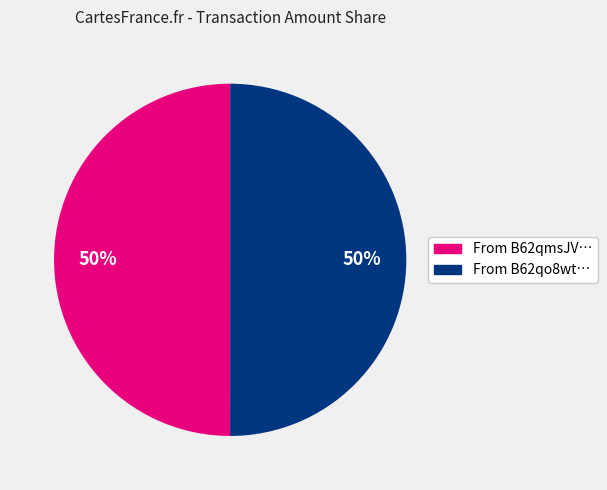

Count the number of slices in the pie.

2